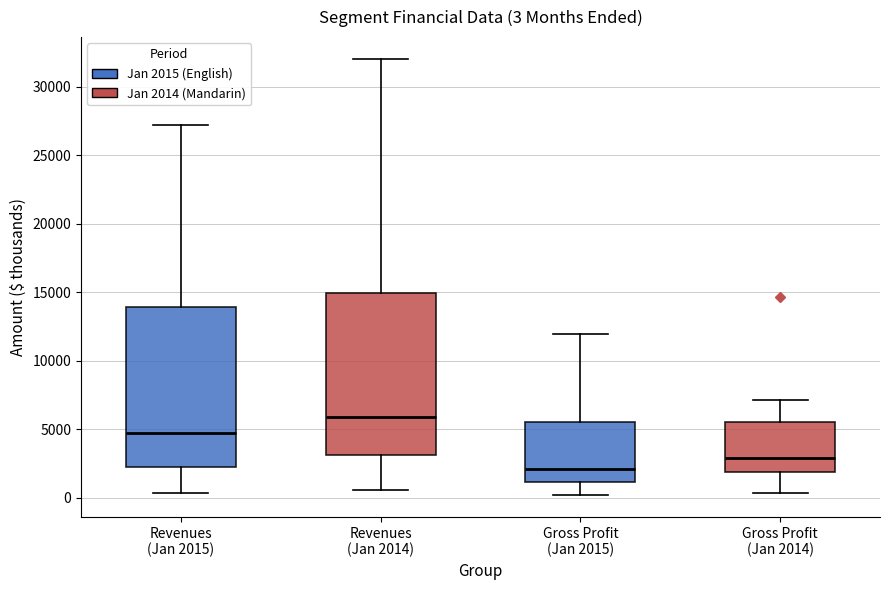

Which box's median line is the lowest?

Gross Profit (Jan 2015)